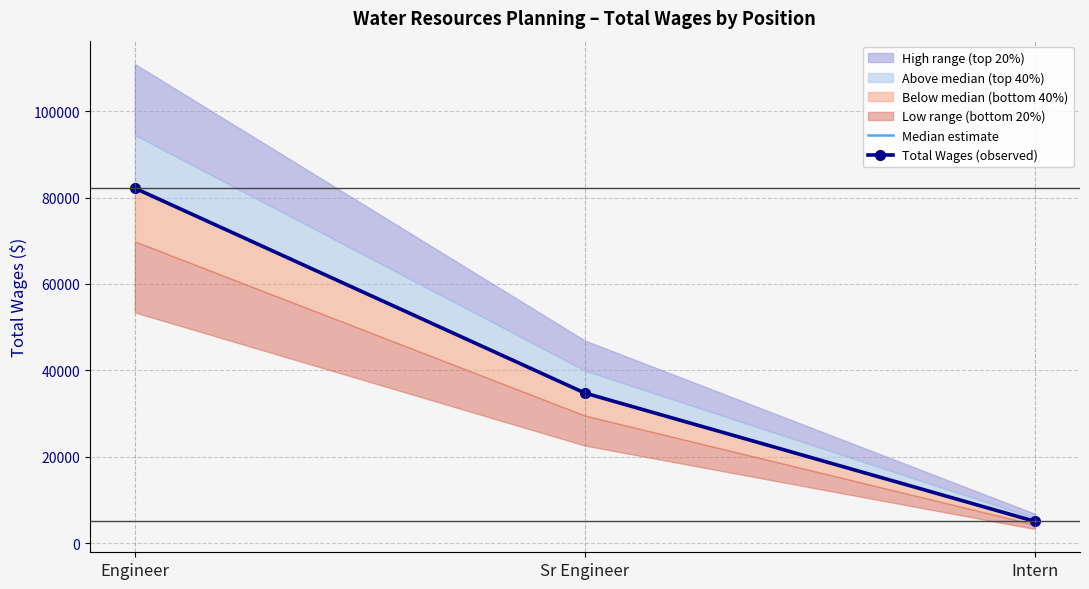

The Median estimate series shows 5032 at Intern. True or false?

True